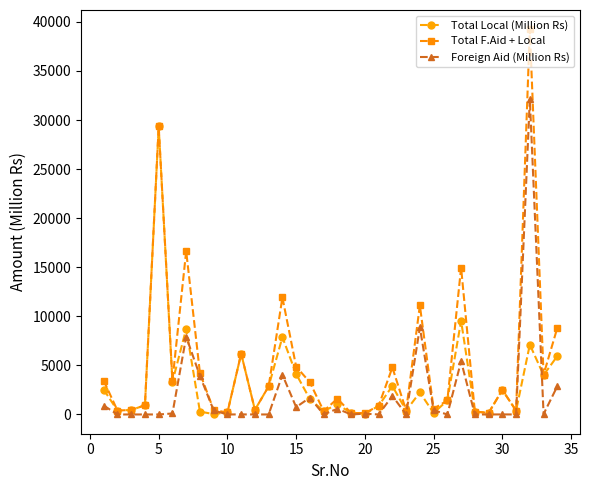

How many series are shown in this chart?

3